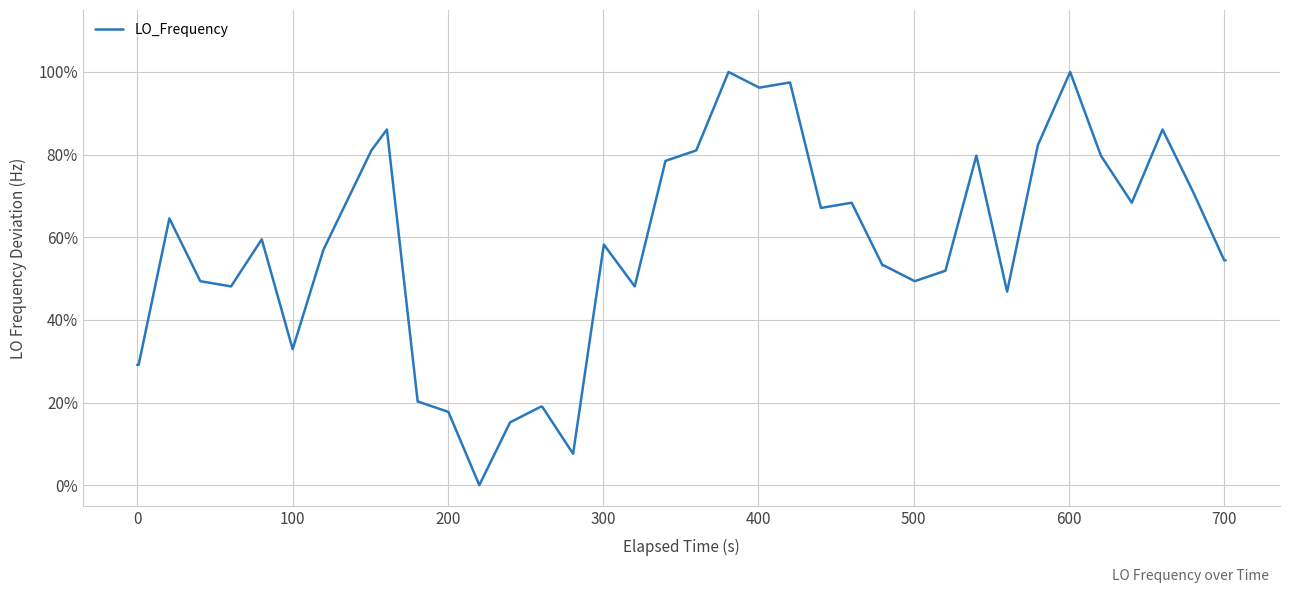

What is the difference between the maximum and minimum values?

100.0